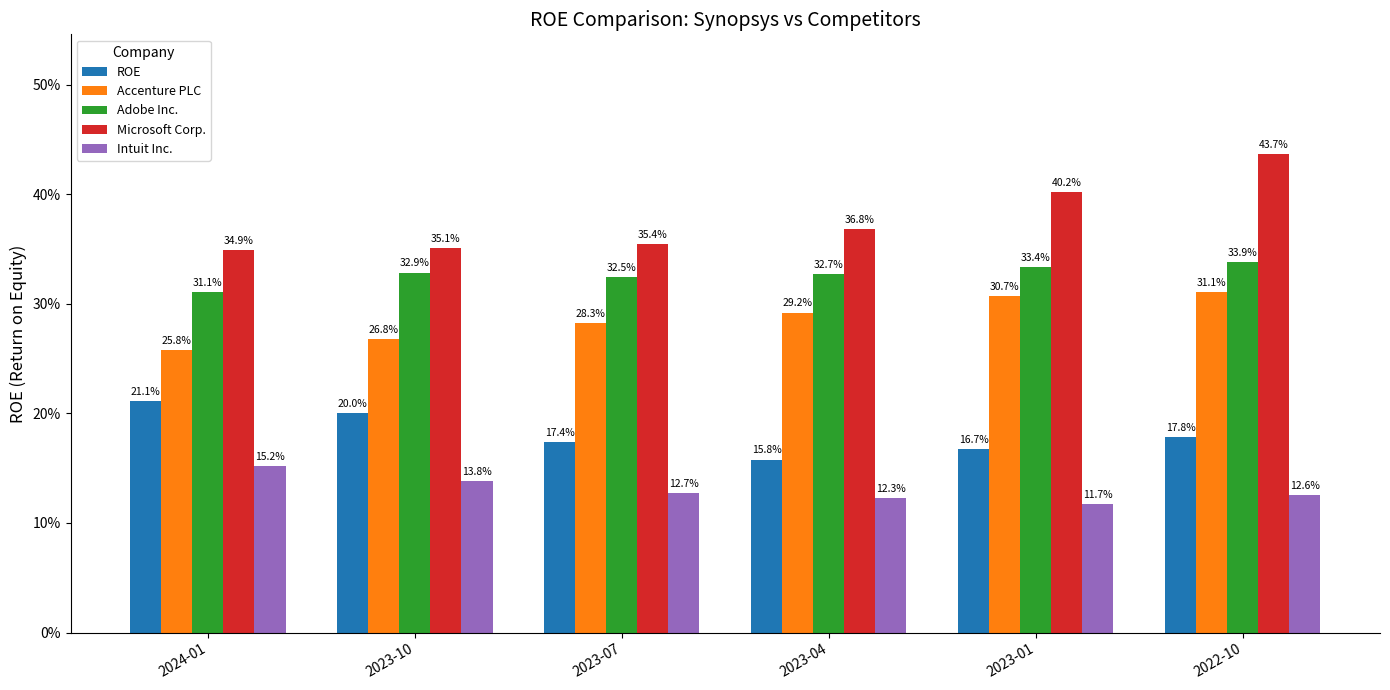

What are all the series names shown in the legend?

ROE, Accenture PLC, Adobe Inc., Microsoft Corp., Intuit Inc.